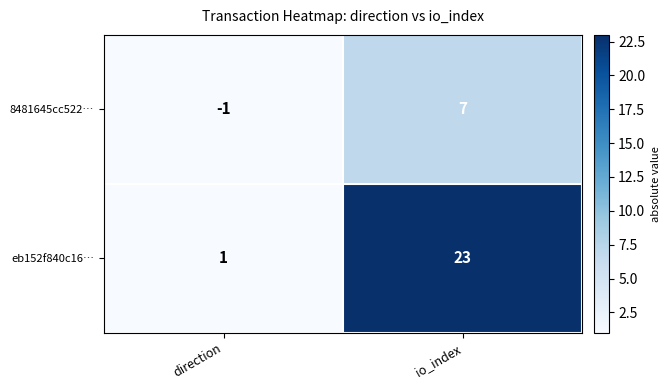

At which label is eb152f840c16… closest to 12?

direction